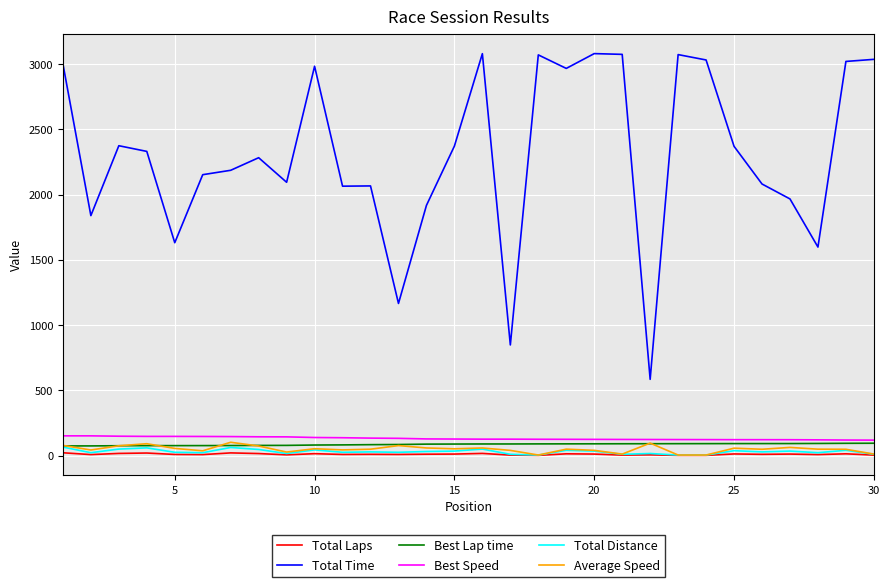

True or false: Best Speed and Total Distance cross at least once.

False